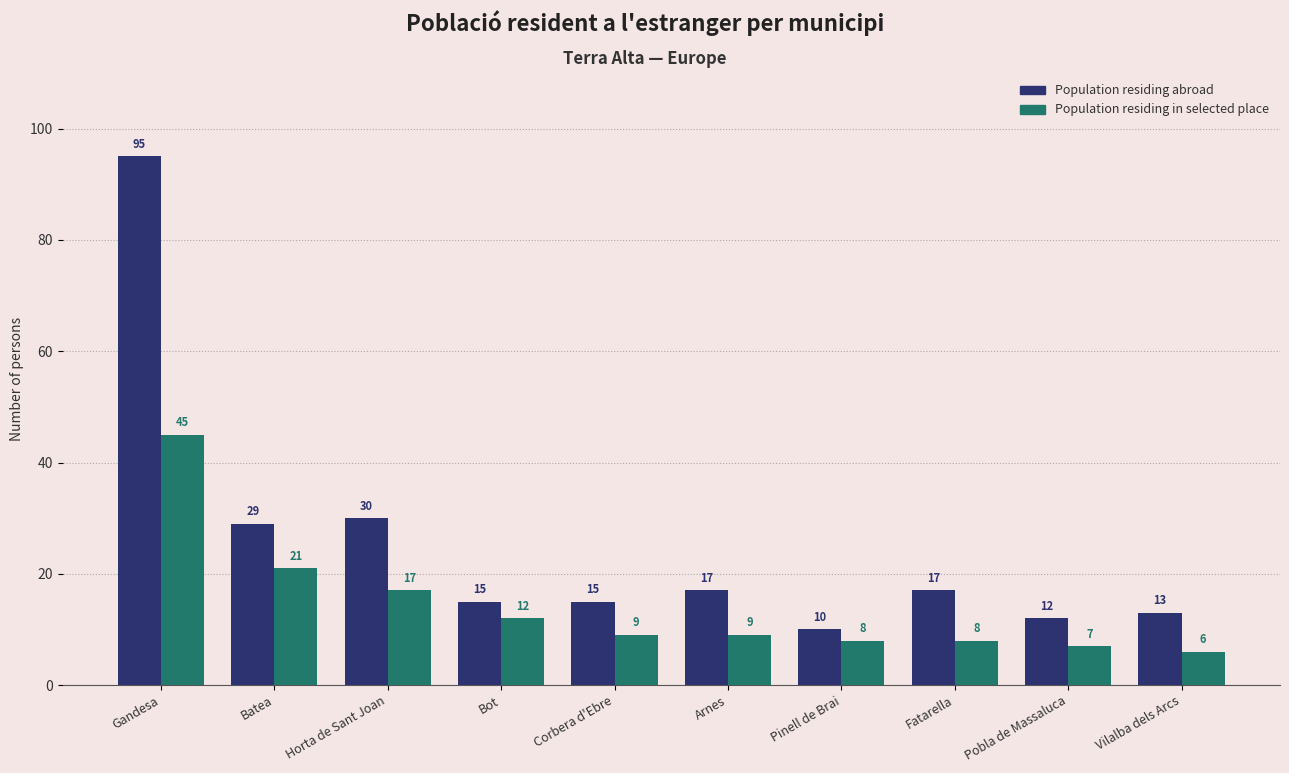

At which category is the sum across all series the highest?

Gandesa